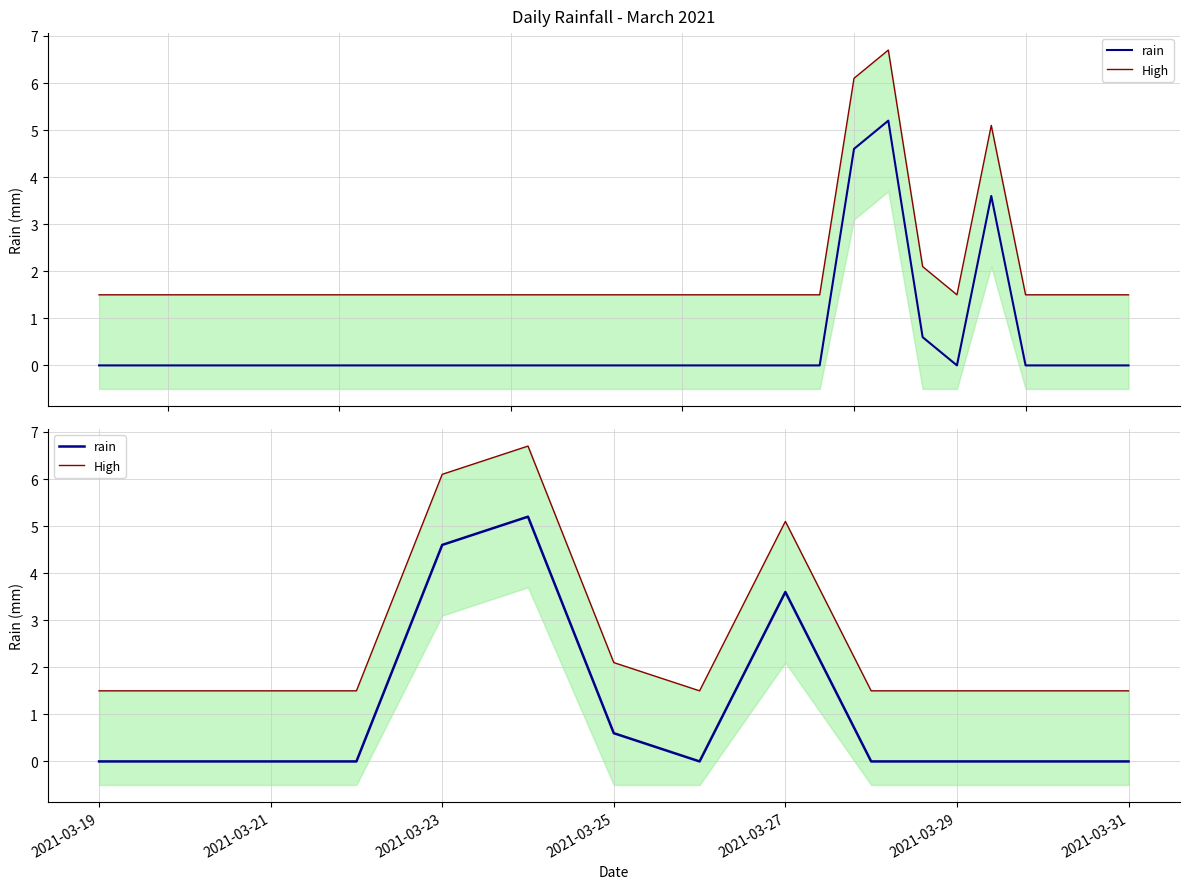

What position from the left is 2021-03-19?

1